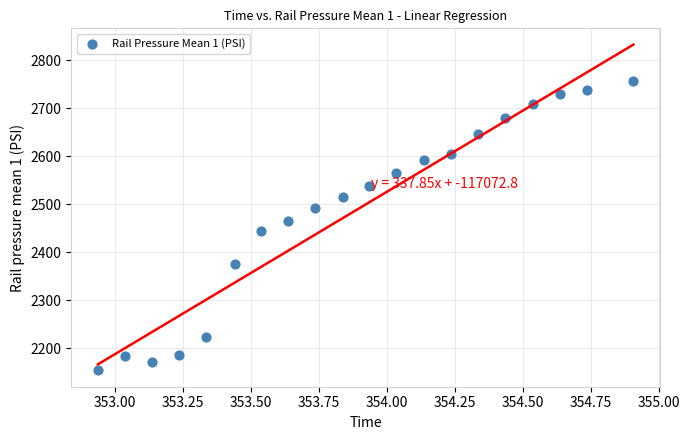

What is the range of X values (max minus min)?

2.0